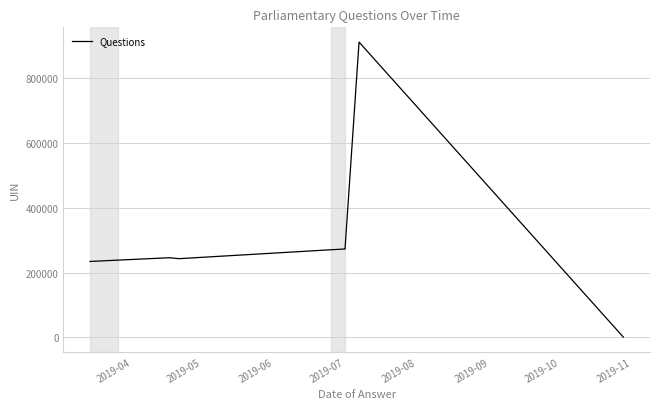

How many interior local peaks (higher than both neighbors) does the data have?

2